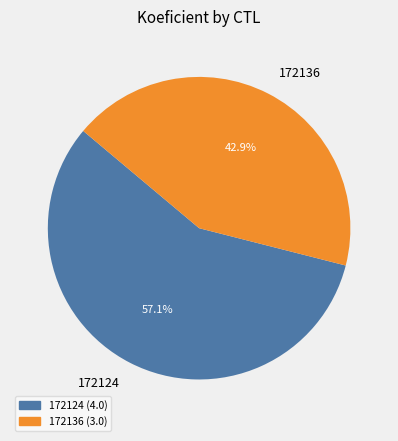

How many slices are in this pie chart?

2